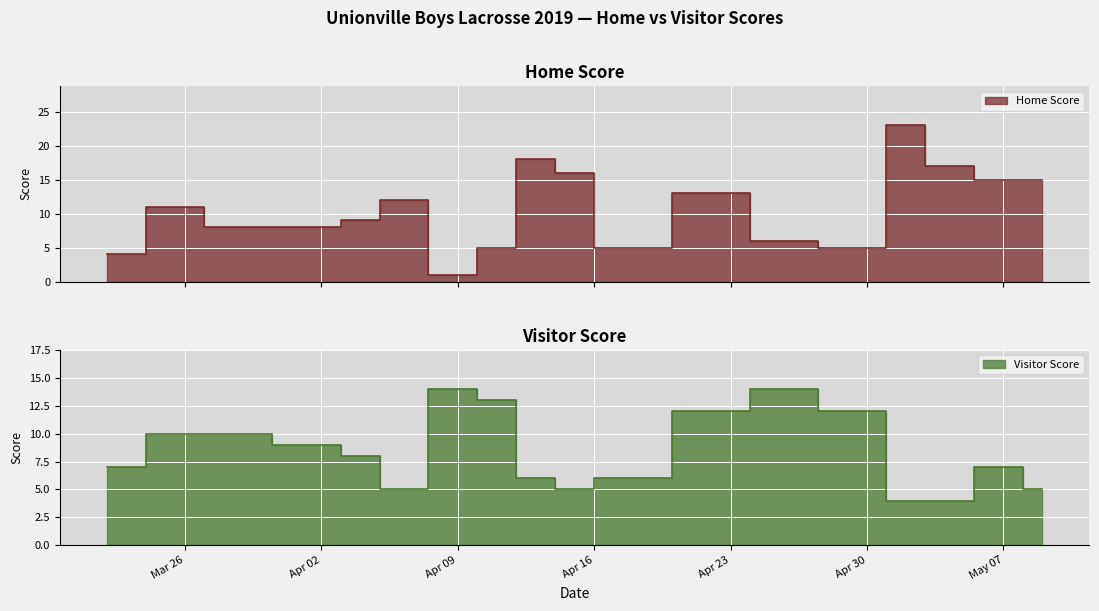

What is the sum of the Home Score values at 2019-04-06 and 2019-04-04?

21